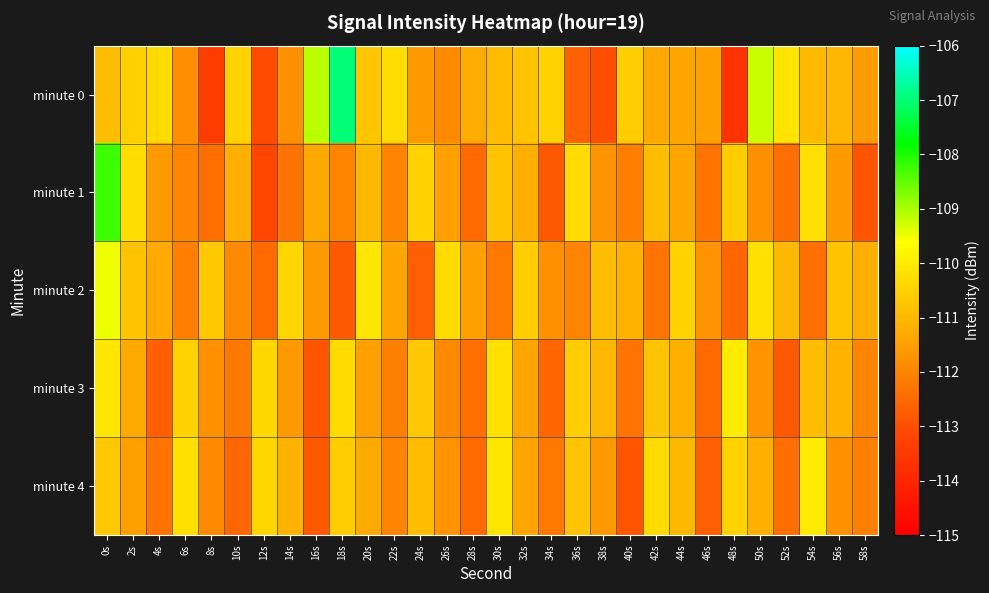

Count the number of data series in this chart.

5